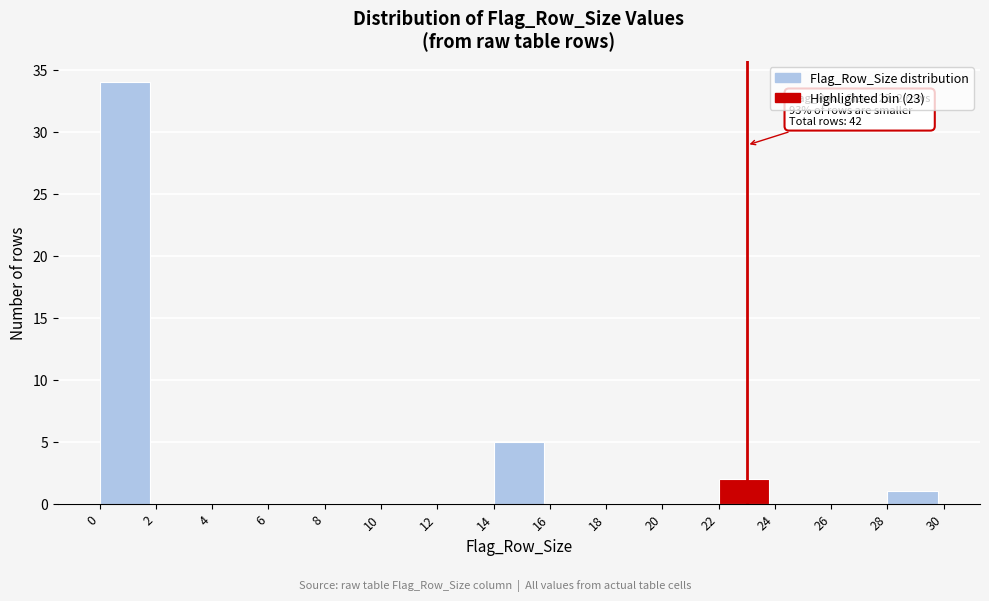

Over which range of the x-axis is the bar tallest?

0 to 2